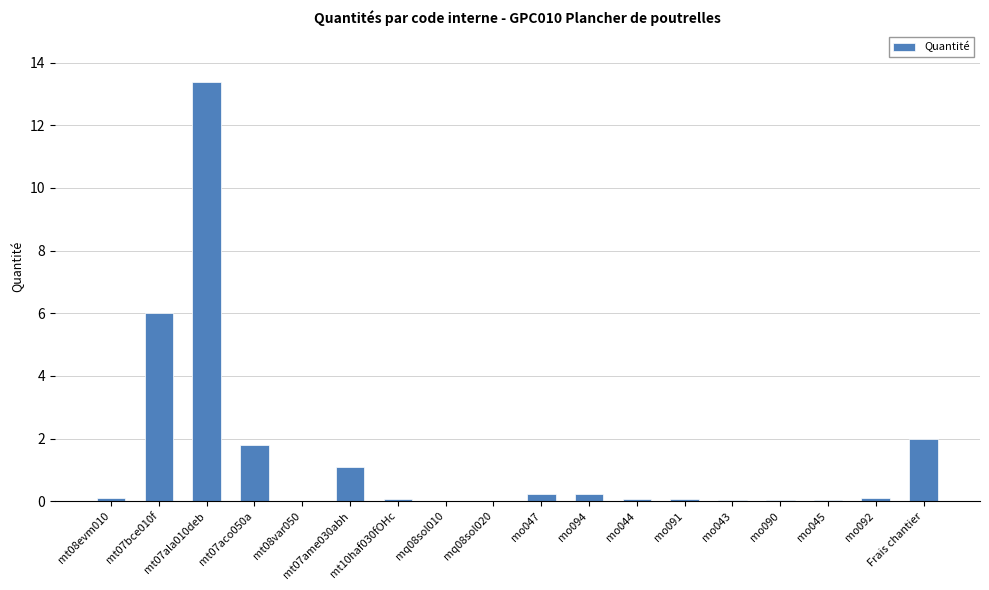

The value at mo094 is 0.2. True or false?

True